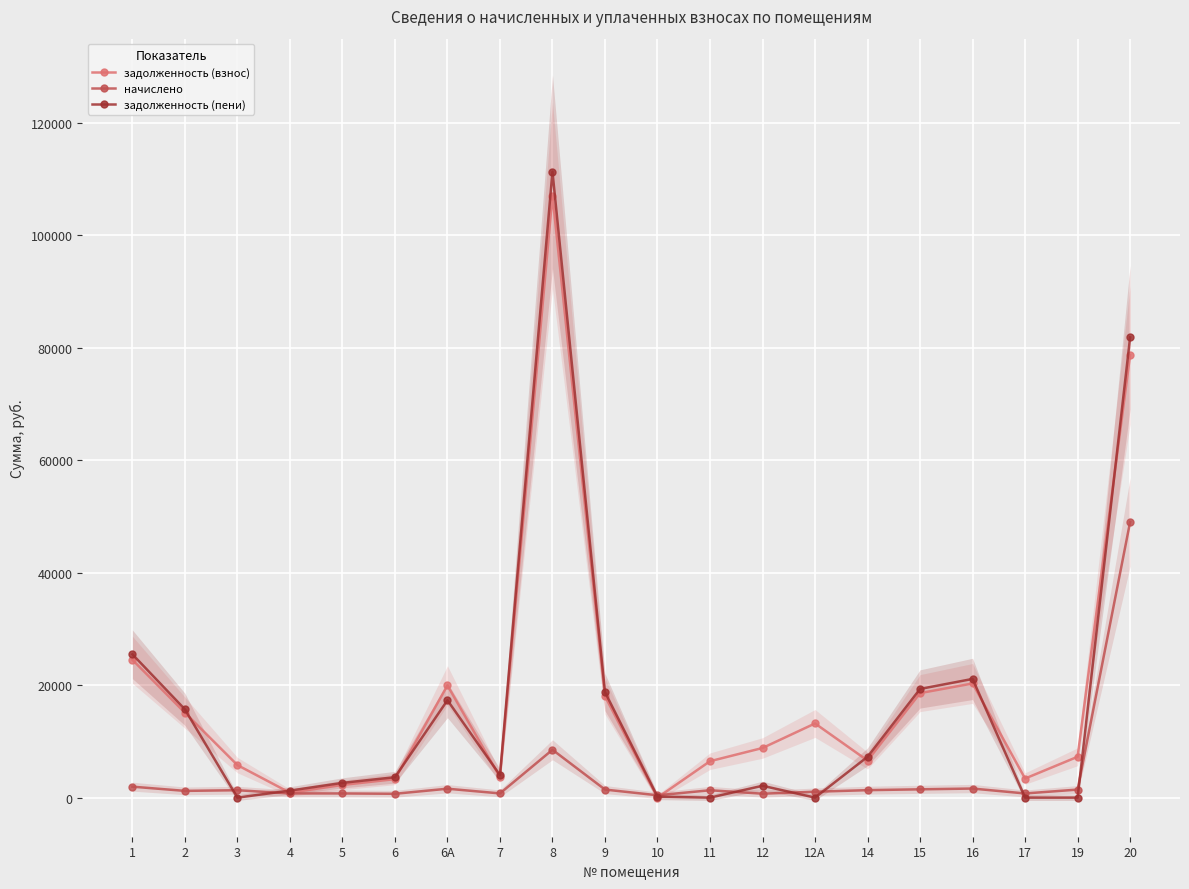

Which label corresponds to the largest value in the chart?

8